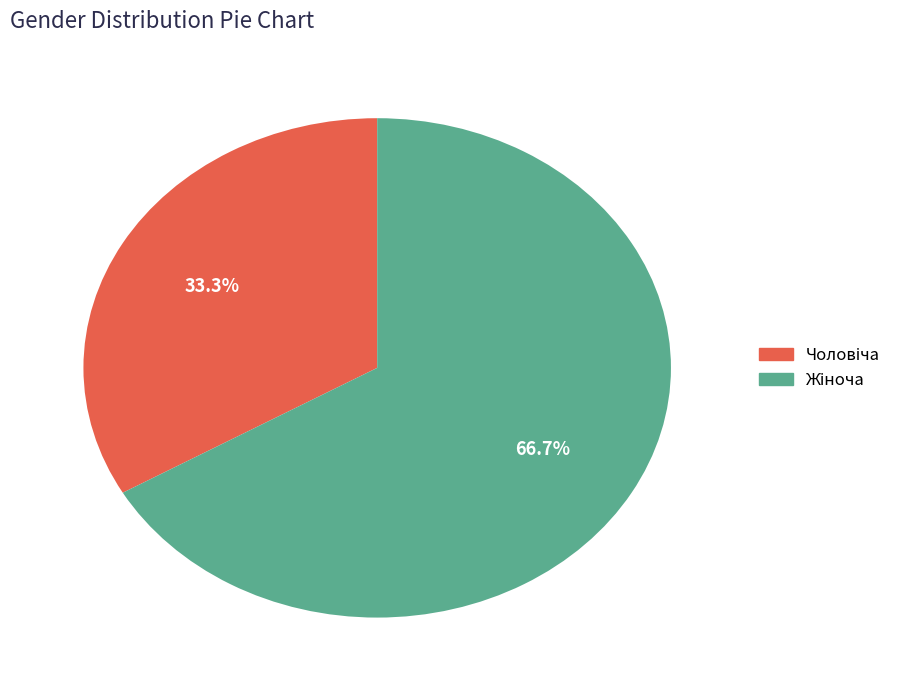

Is there a majority slice in this chart?

Yes